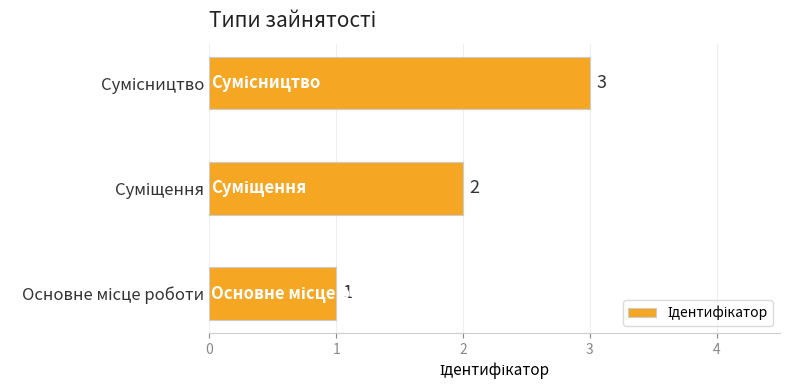

What is the greatest value displayed?

3